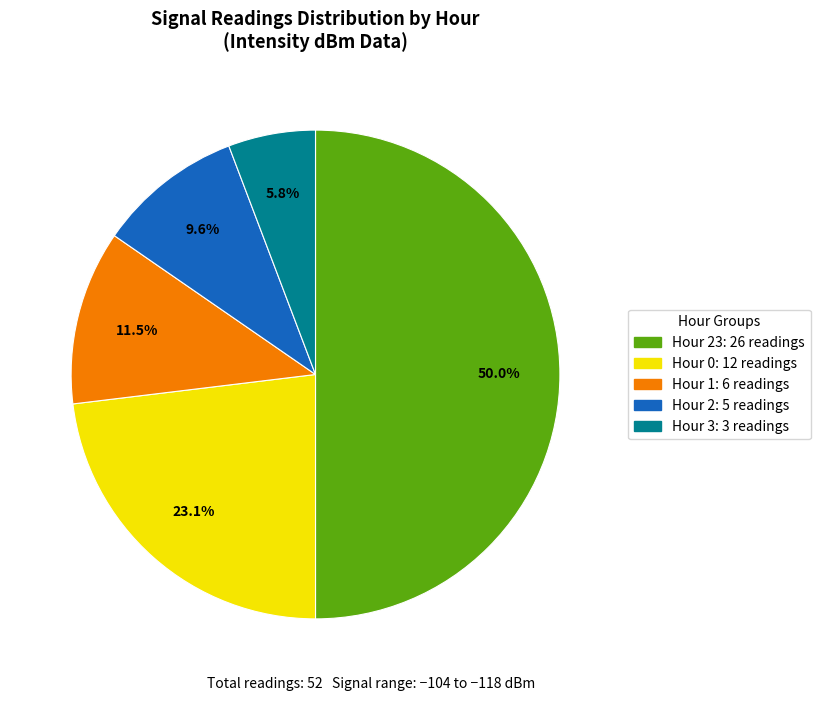

How many segments does this pie chart have?

5